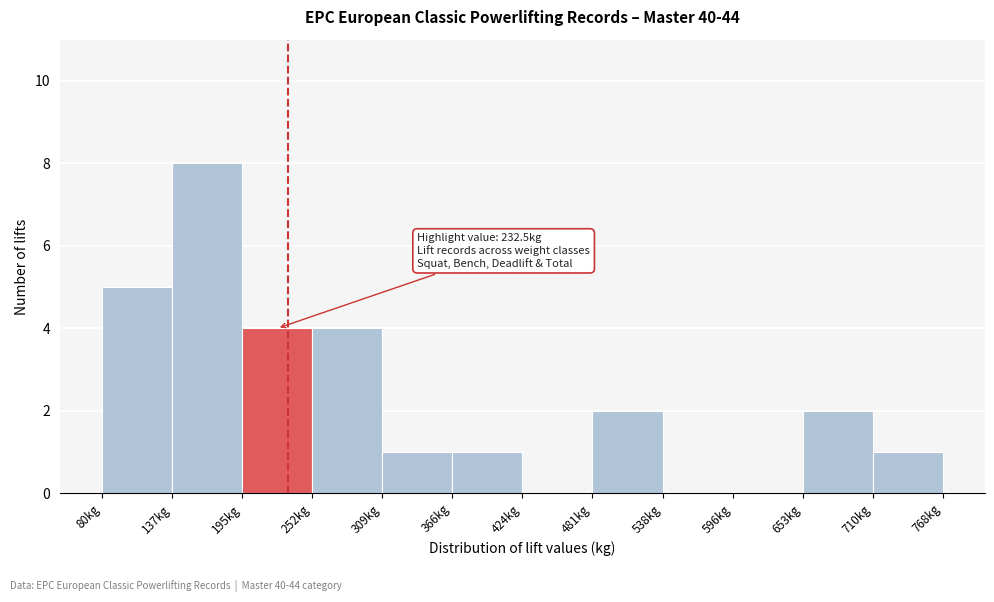

Which range on the x-axis has the tallest bar?

140 to 190